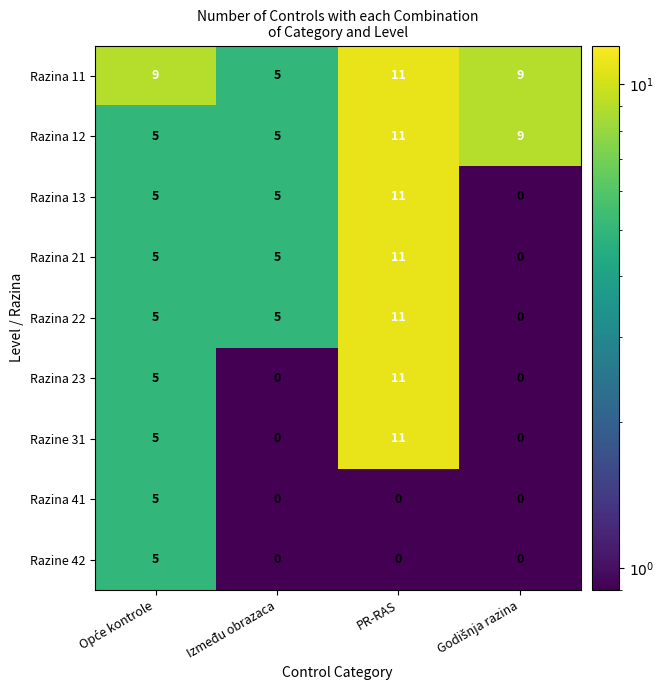

What is the spread (max minus min) of values at Između obrazaca?

5